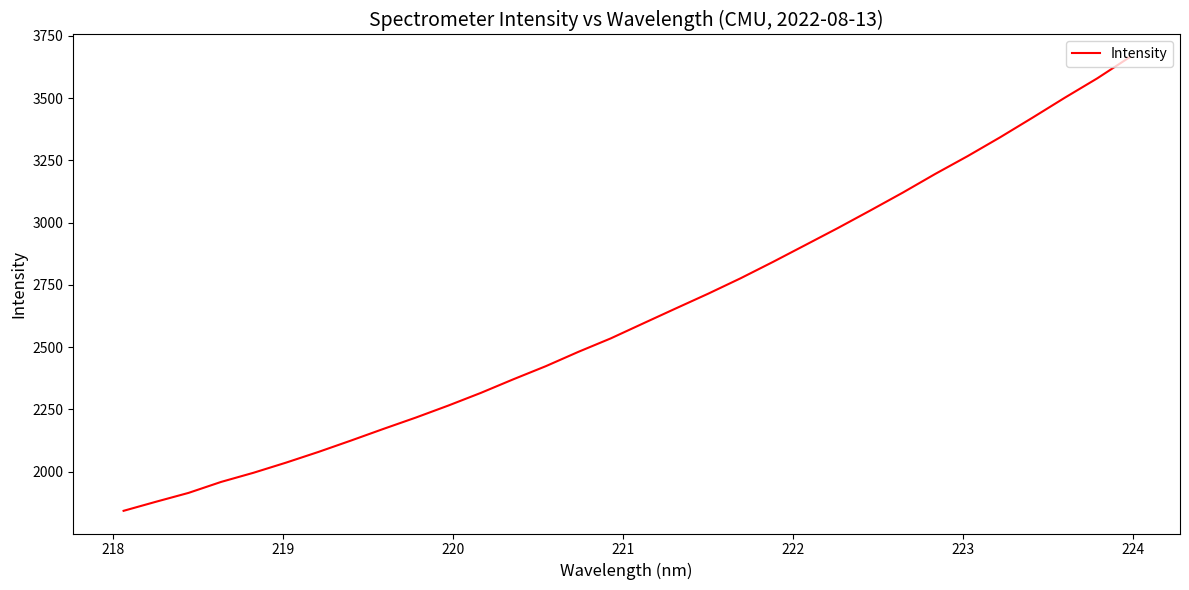

What is the difference between the maximum and minimum values?

1821.8